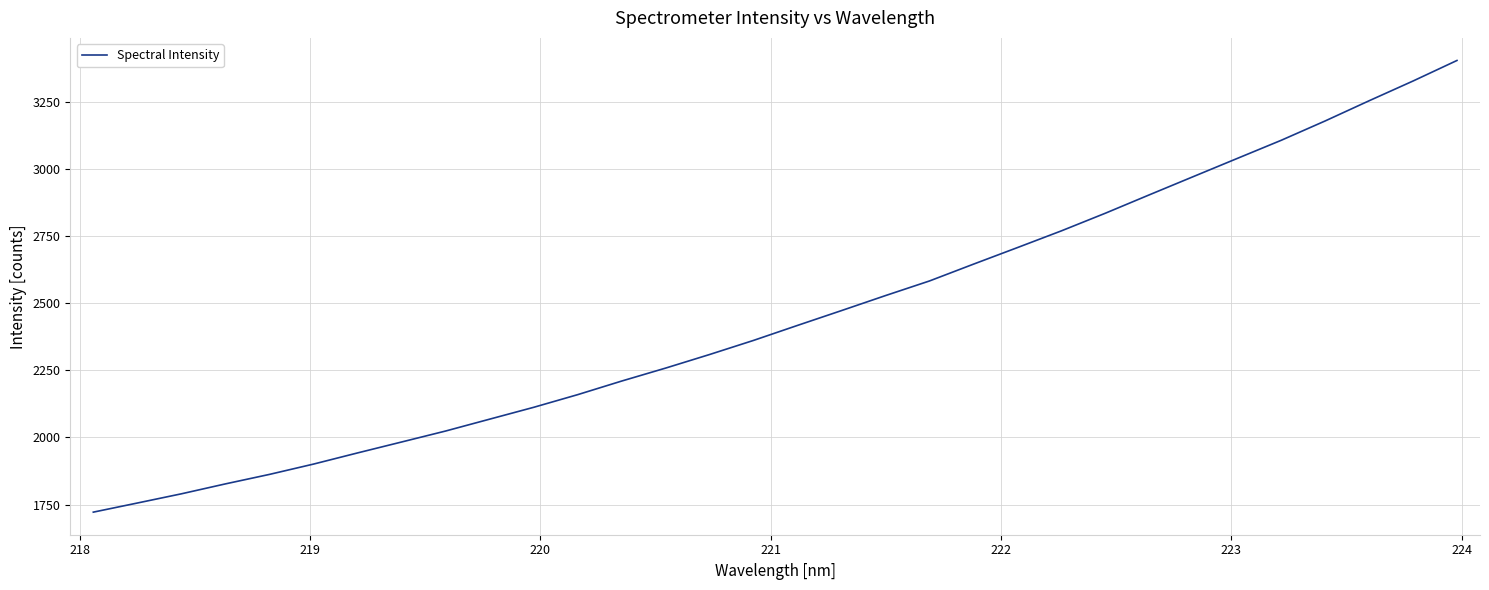

What is the maximum value shown in the chart?

3405.0